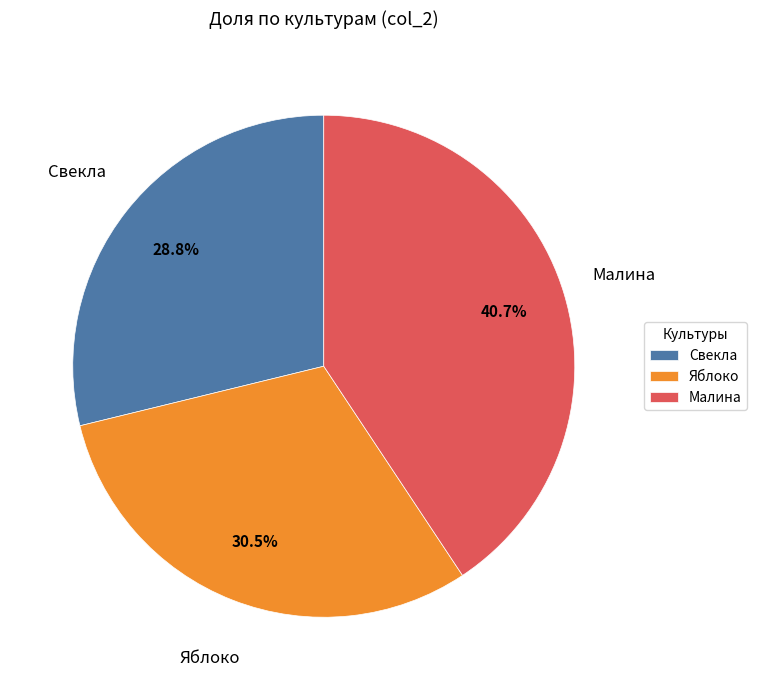

How many slices are in this pie chart?

3